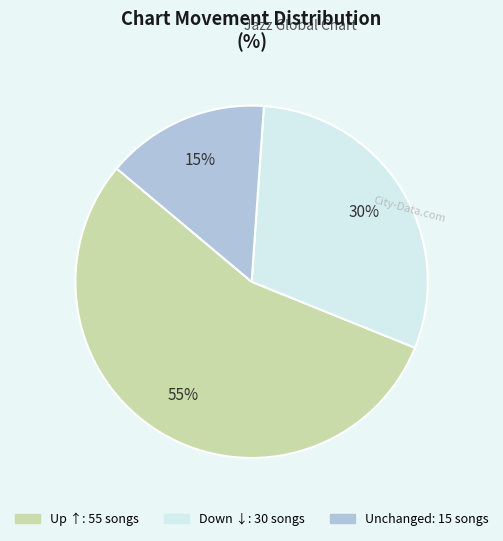

To the nearest percent, what is the average slice percentage?

33%